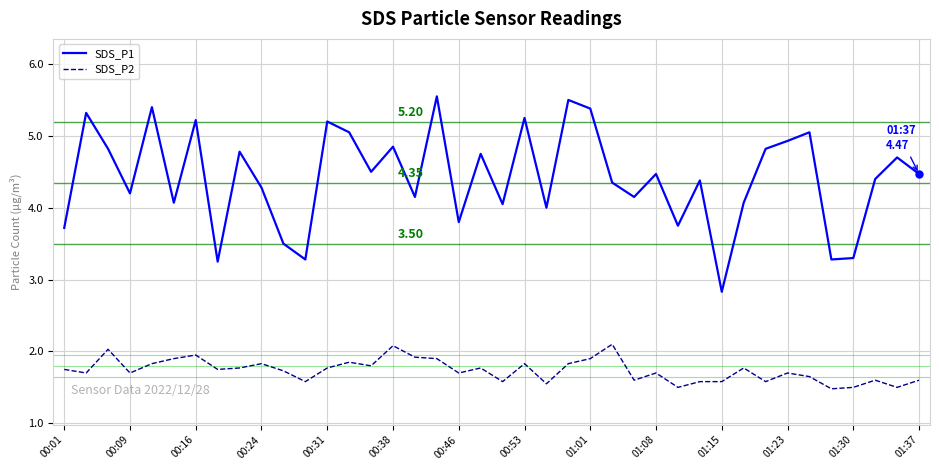

Which series has the largest range (max minus min)?

SDS_P1